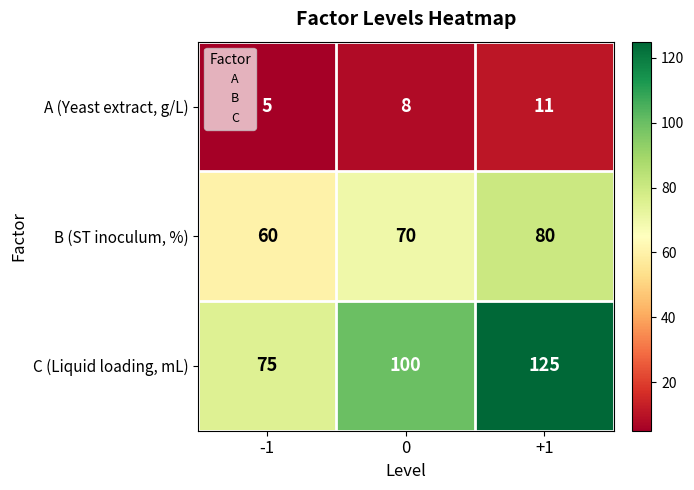

What is the total value across all series at 0?

178